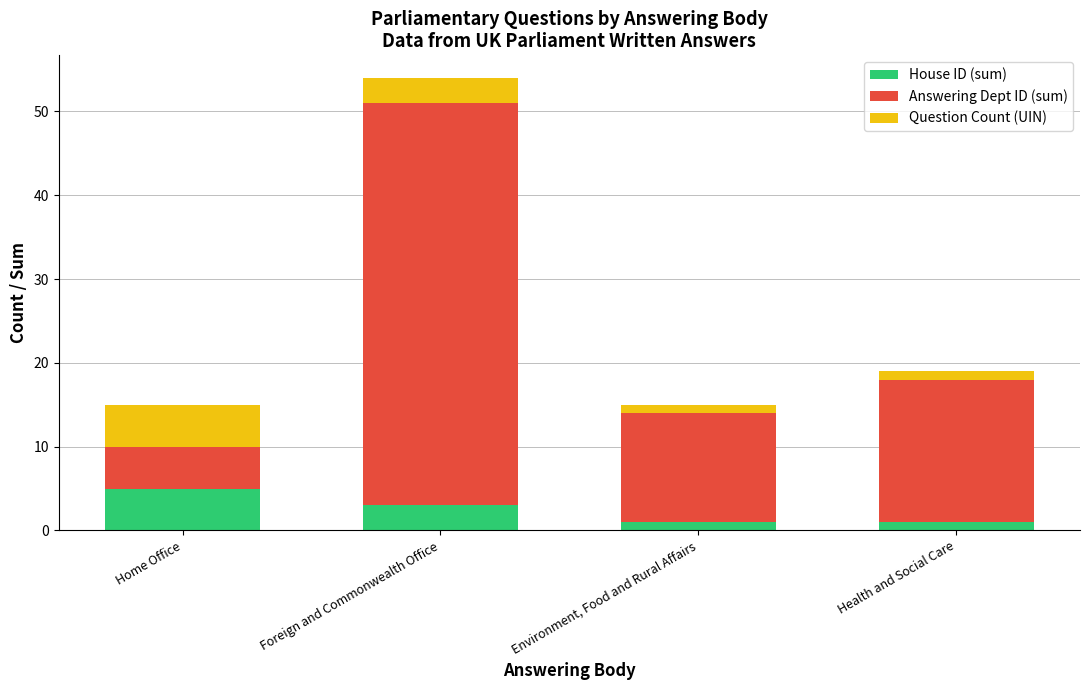

What is the sum of all House ID (sum) values?

10